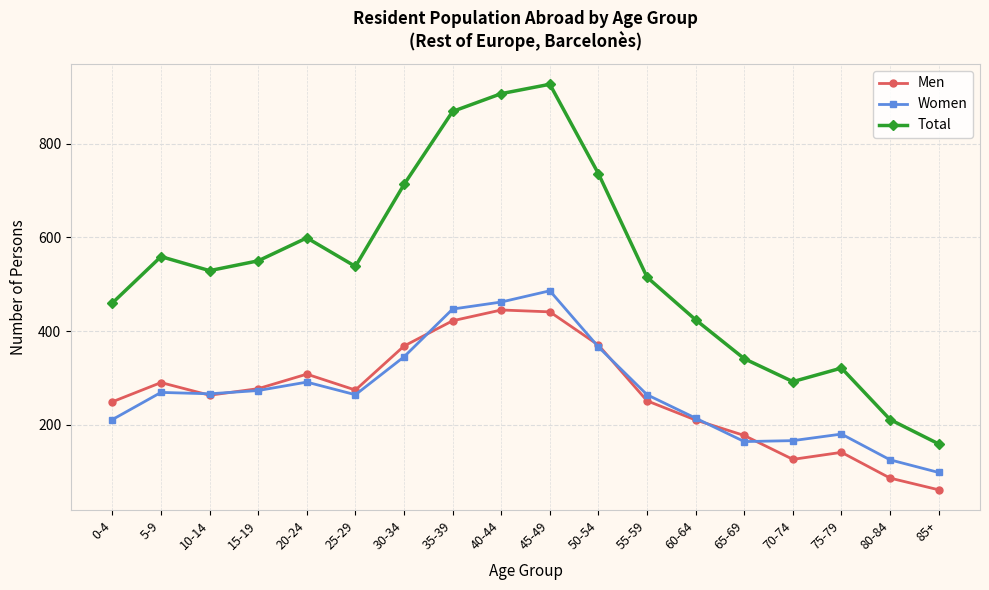

How many distinct data groups are displayed?

3